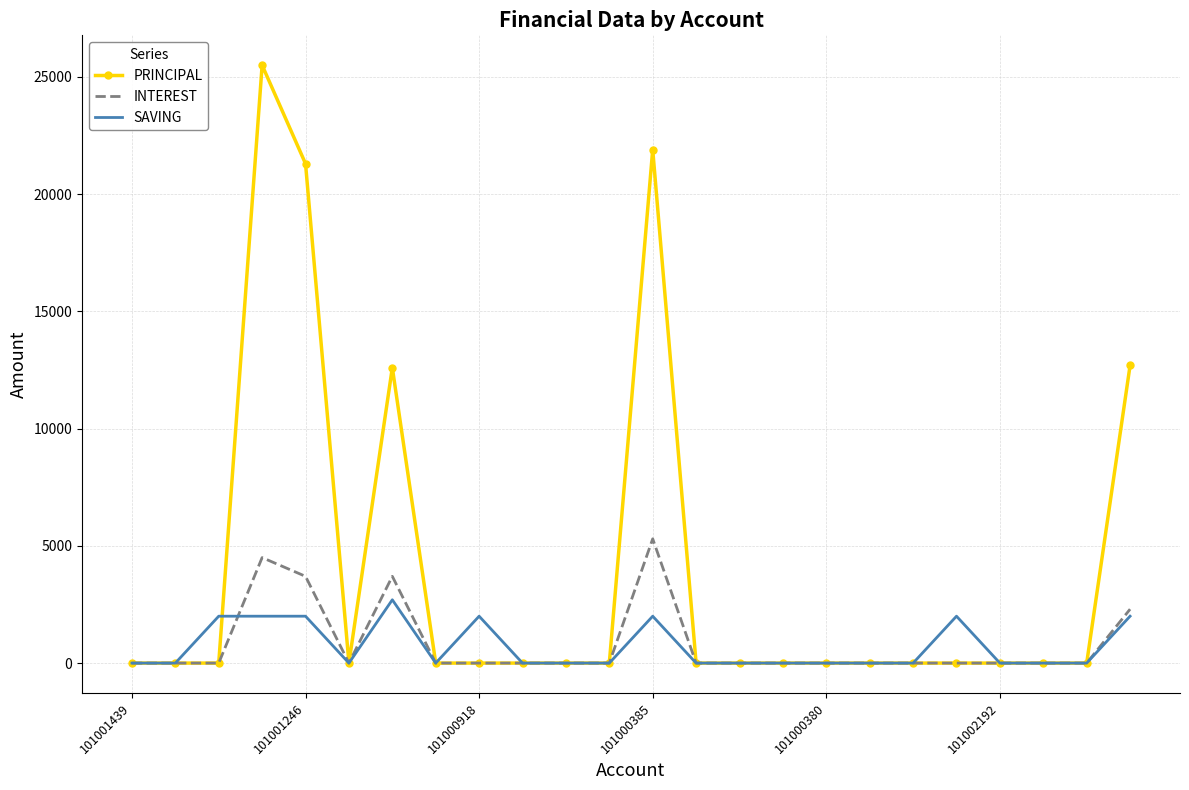

List the series in order of their peak value, highest first.

PRINCIPAL, INTEREST, SAVING